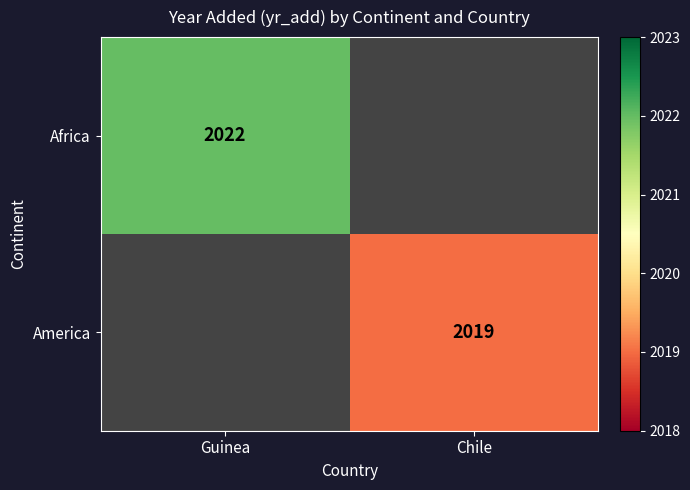

True or false: America has a value of 3460 at Chile.

False